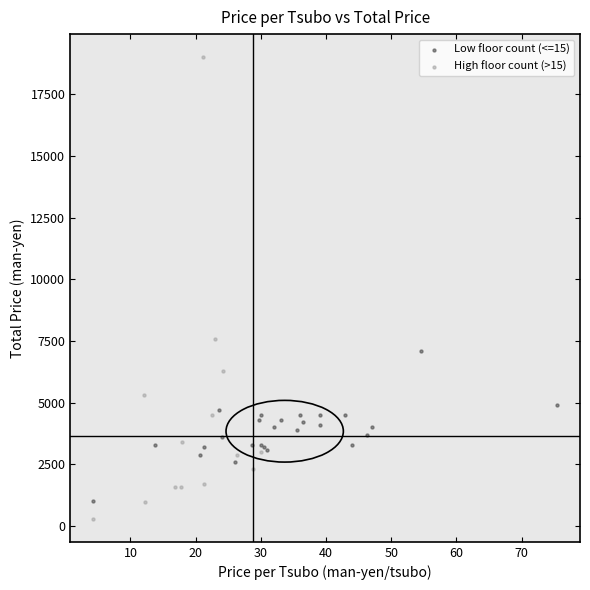

Which series has the largest Y range (max minus min)?

High floor count (>15)